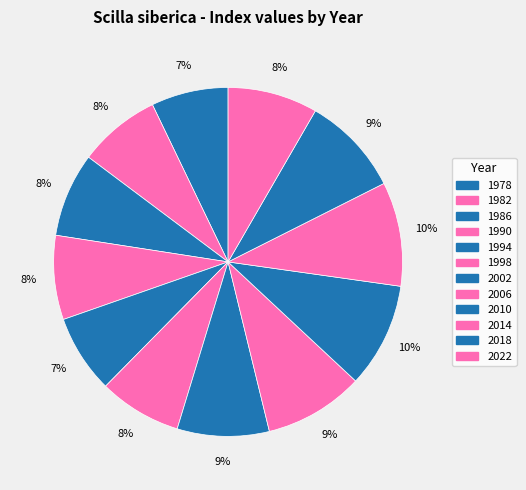

What percentage is the 2006 slice, to the nearest percent?

9%